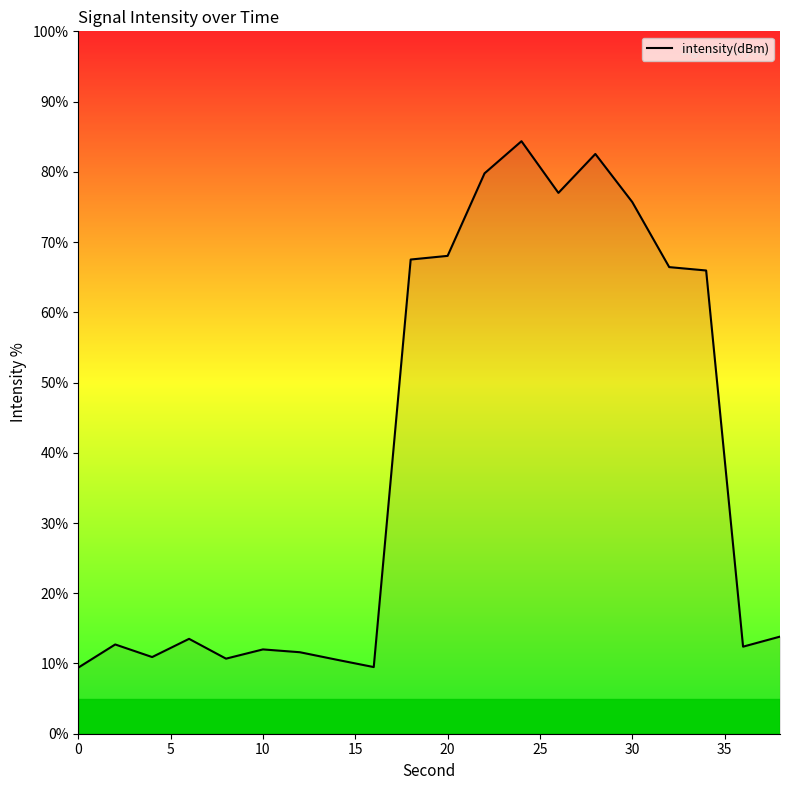

What is the maximum value shown in the chart?

84.4